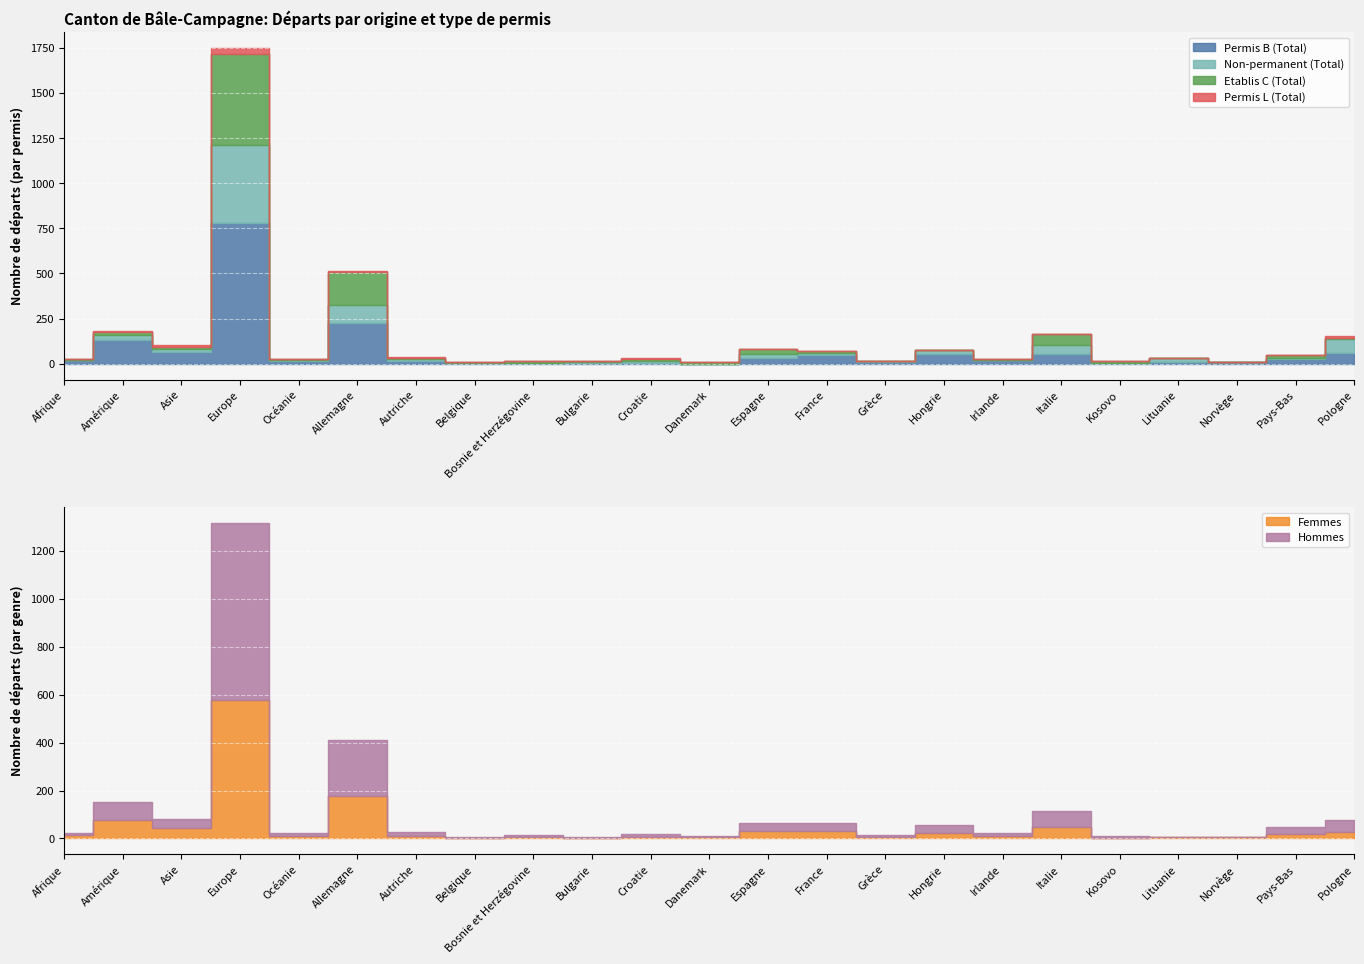

What are all the series names shown in the legend?

Permis B (Total), Non-permanent (Total), Etablis C (Total), Permis L (Total), Femmes, Hommes